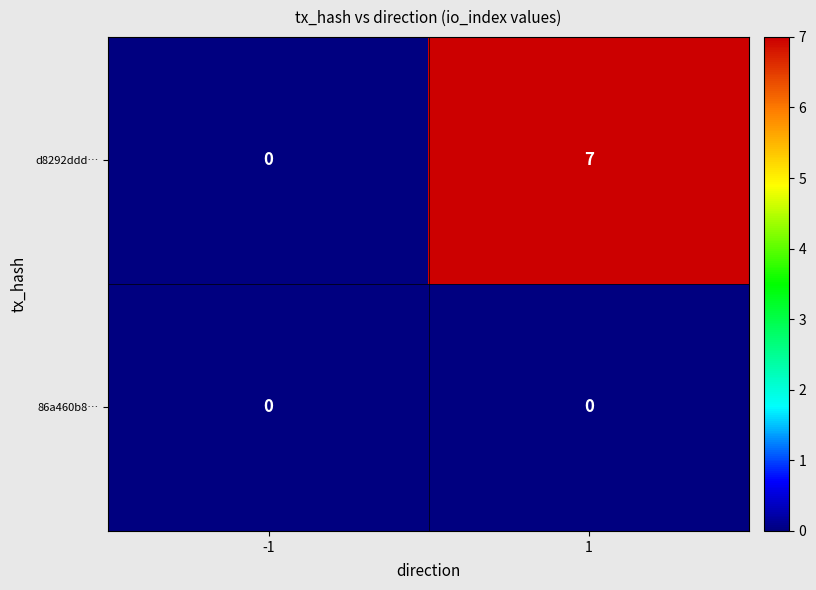

The value of d8292ddd… at -1 is 0. True or false?

True